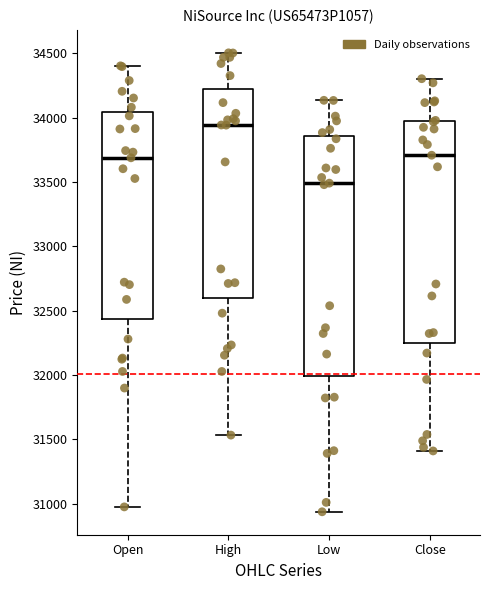

Reading left to right, transcribe this box plot: for each box, give where its median line is, the range the box spans, and where its two whiskers end, as read against the y-axis. The values are not printed on the chart, so give them approximately, as read against the axis.

Open: median 33700, box 32450 to 34050, whiskers 31000 to 34400
High: median 33950, box 32600 to 34200, whiskers 31550 to 34500
Low: median 33500, box 32000 to 33850, whiskers 30950 to 34150
Close: median 33700, box 32250 to 33950, whiskers 31400 to 34300